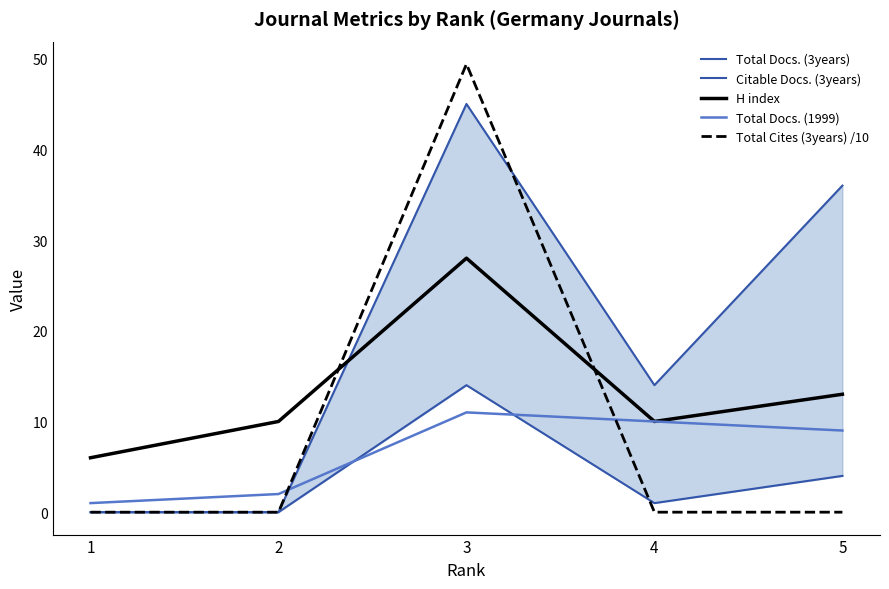

Is this an area chart (filled region under the line)?

No